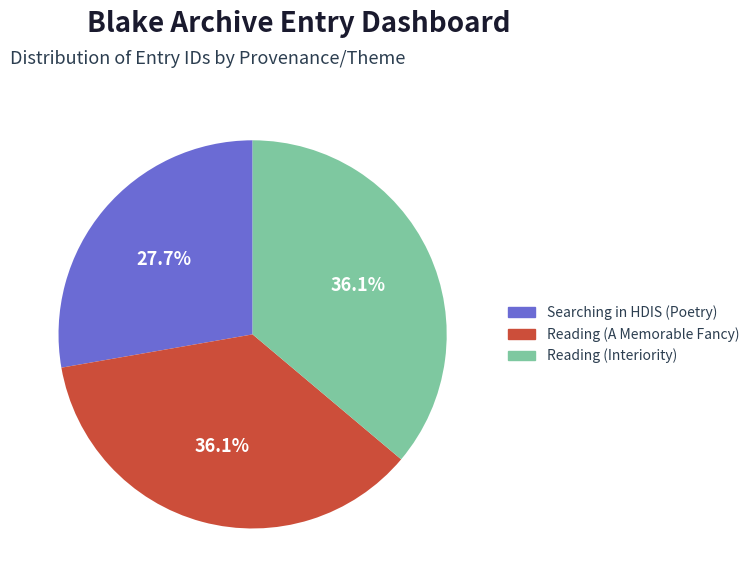

How many slices are in this pie chart?

3